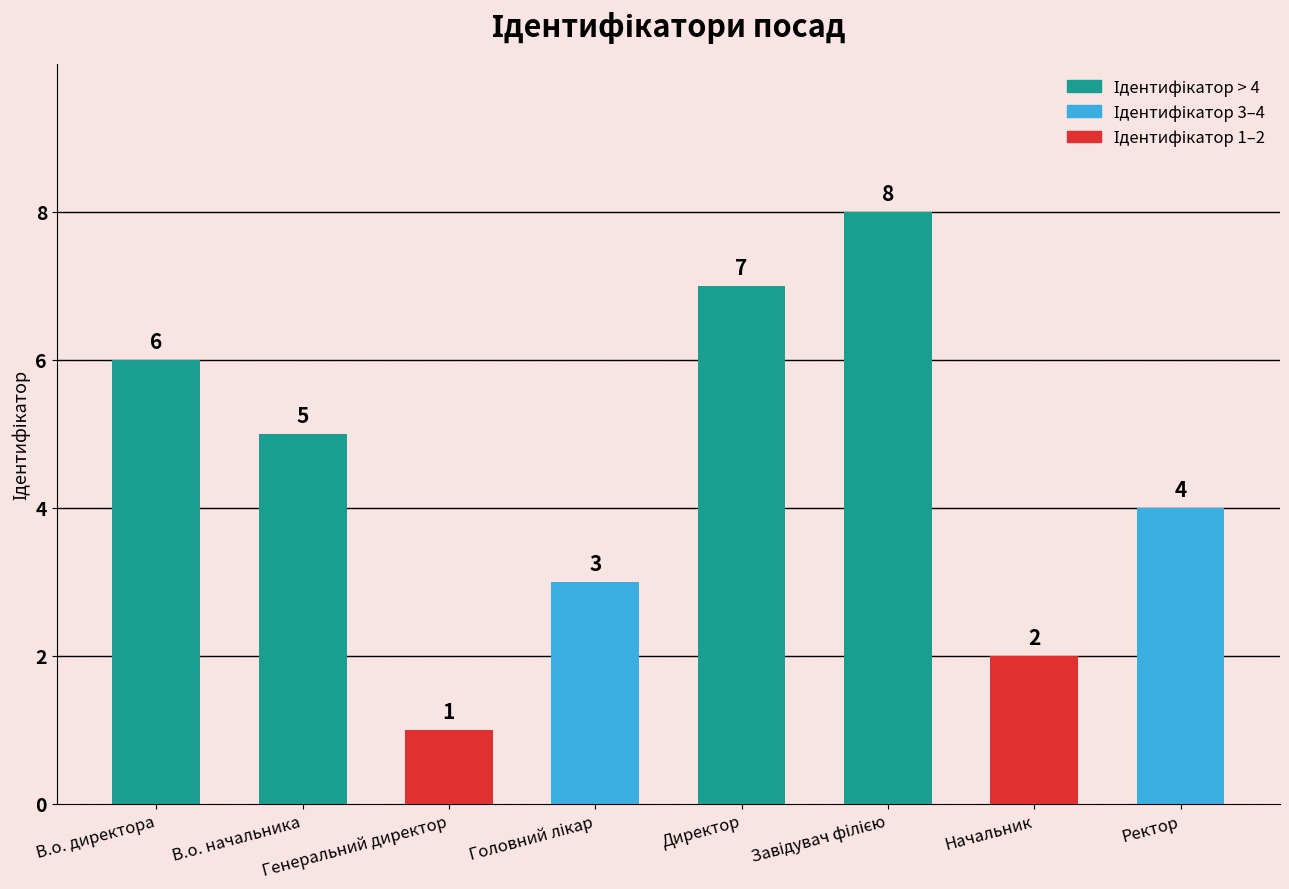

What is the difference between the maximum and second lowest values?

6